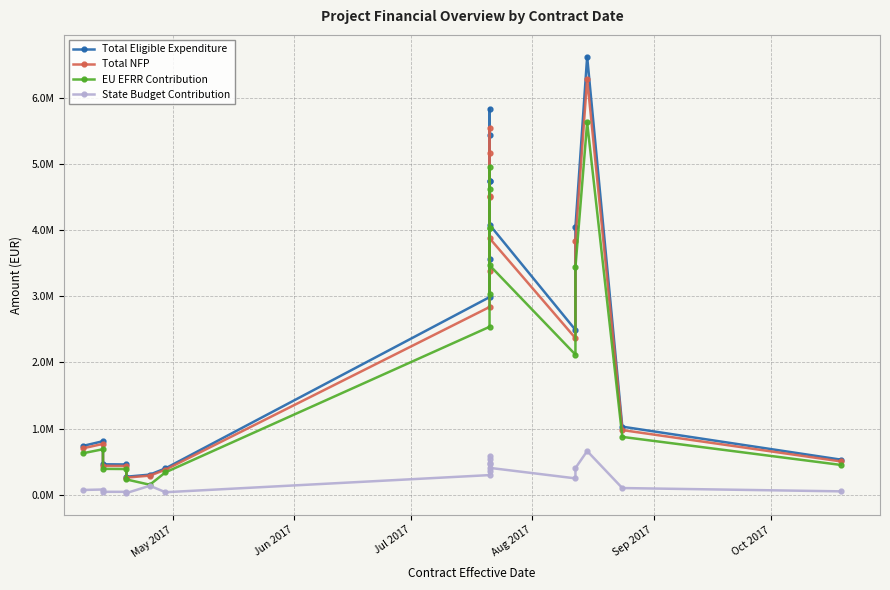

What are all the series names shown in the legend?

Total Eligible Expenditure, Total NFP, EU EFRR Contribution, State Budget Contribution